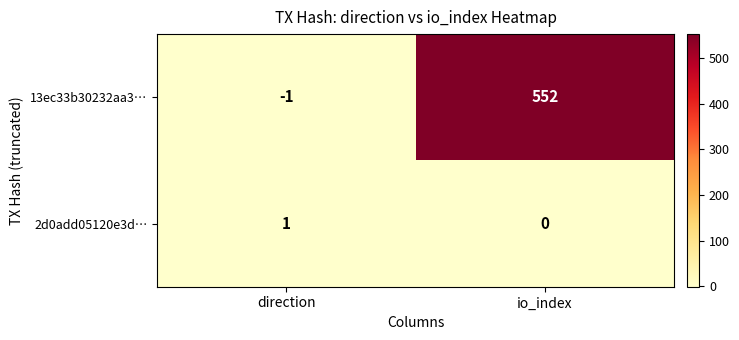

What is the total value across all series at io_index?

552